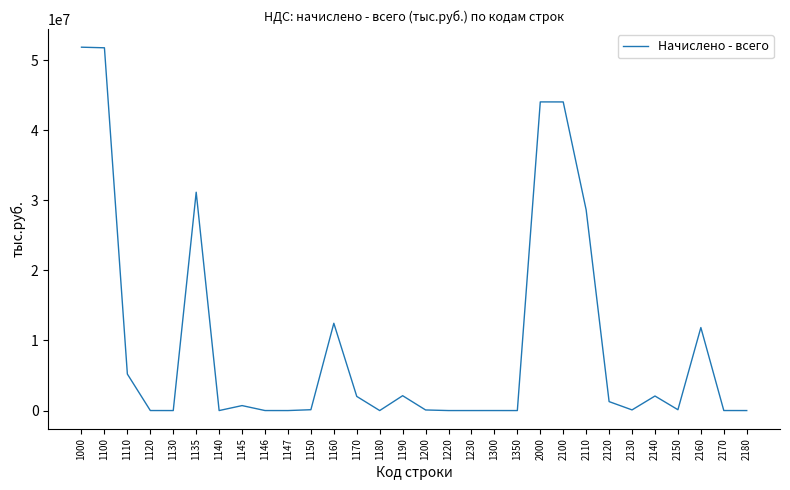

What is the difference between the maximum and minimum values?

51833714